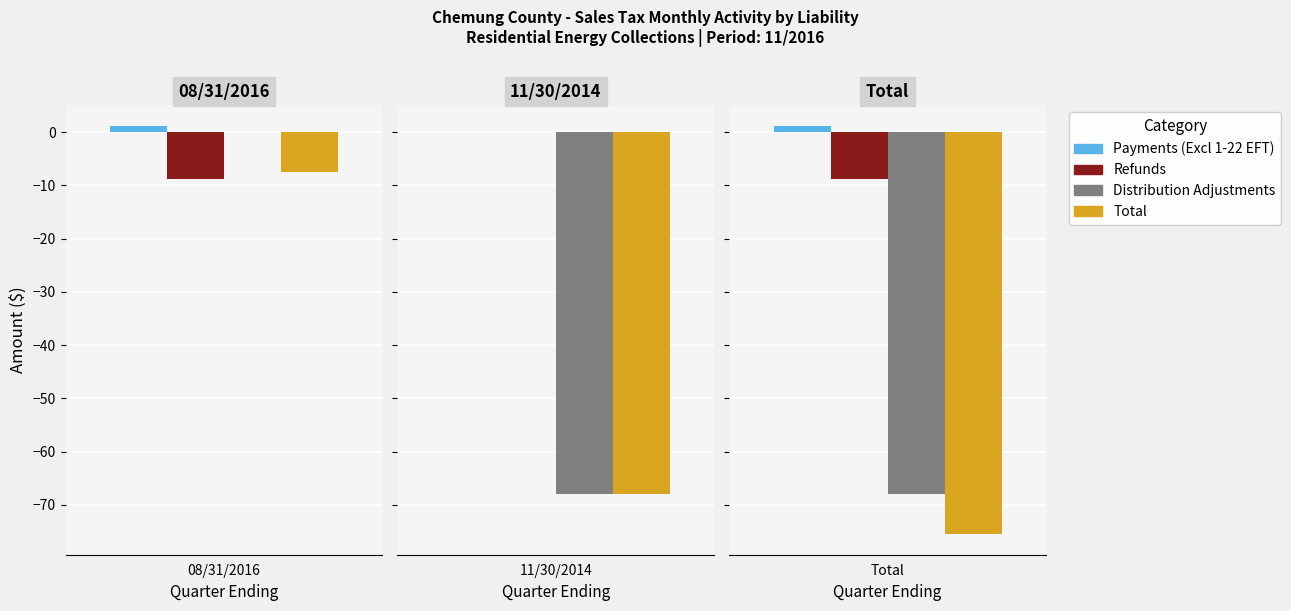

What is the difference between the highest and lowest values at 0?

10.0